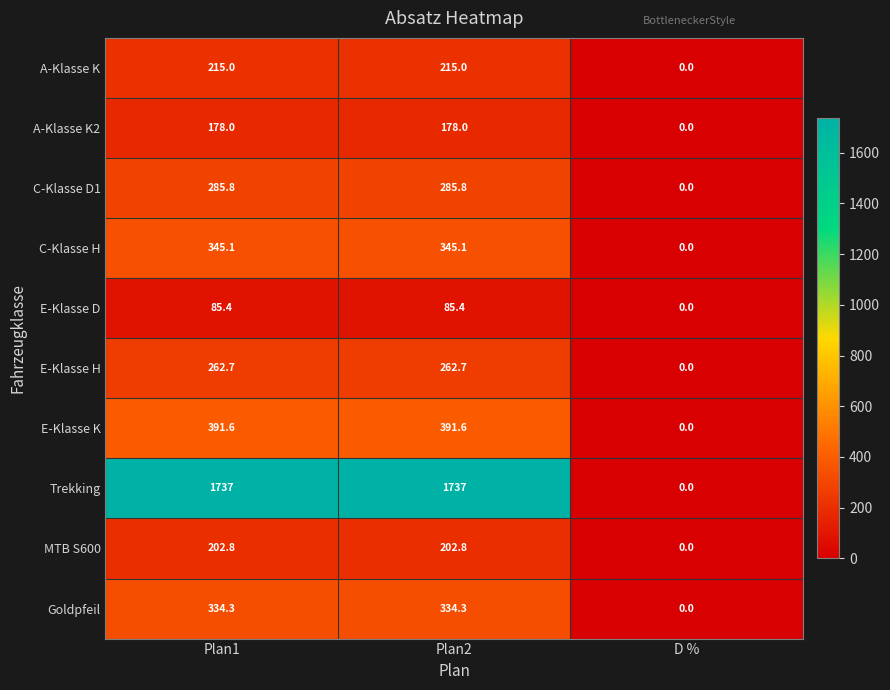

What is the sum of the A-Klasse K values at Plan2 and D %?

215.0